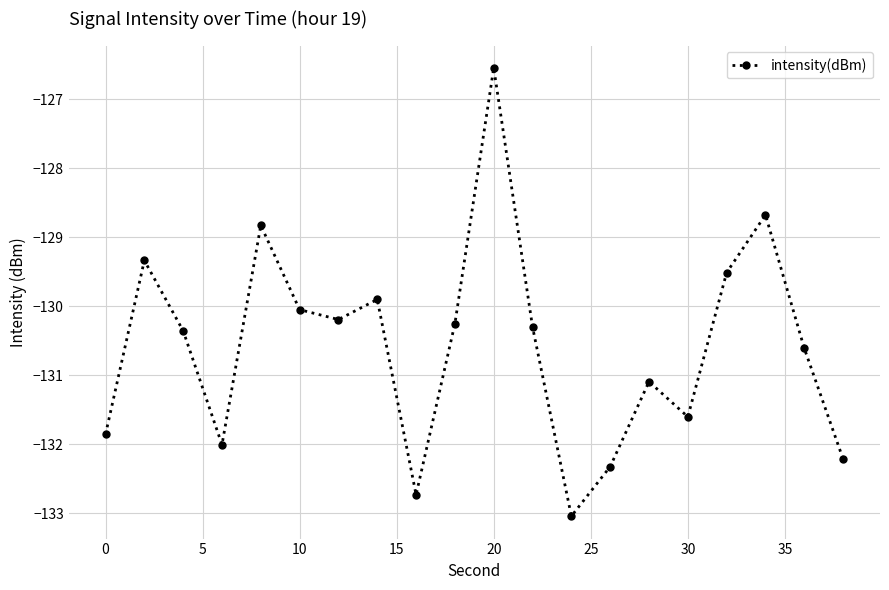

What is the value of the 8th point from the left?

-129.9